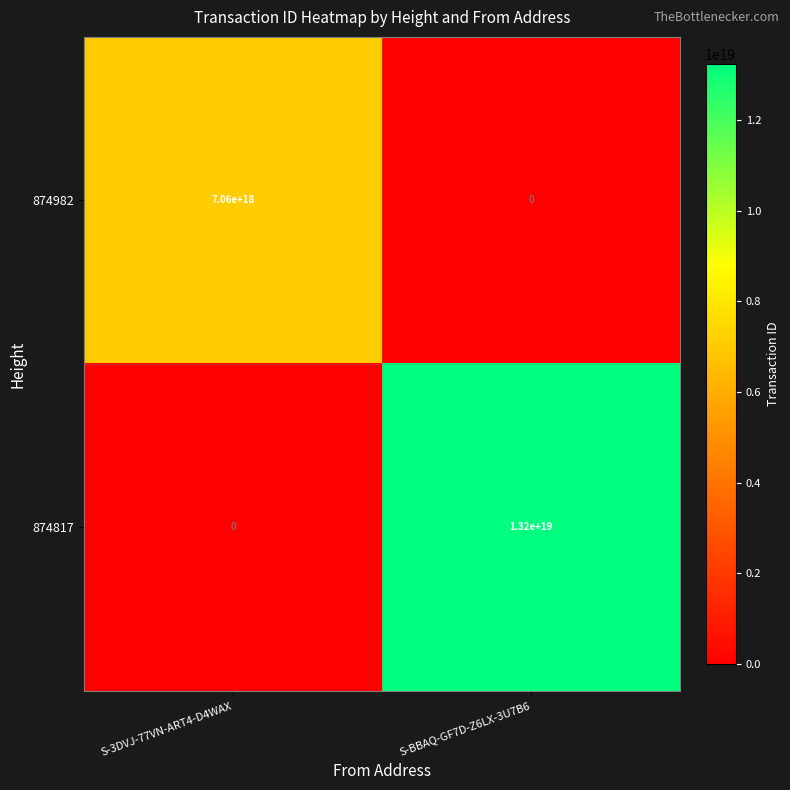

The 874817 series shows 8257636579247621120 at S-3DVJ-77VN-ART4-D4WAX. True or false?

False